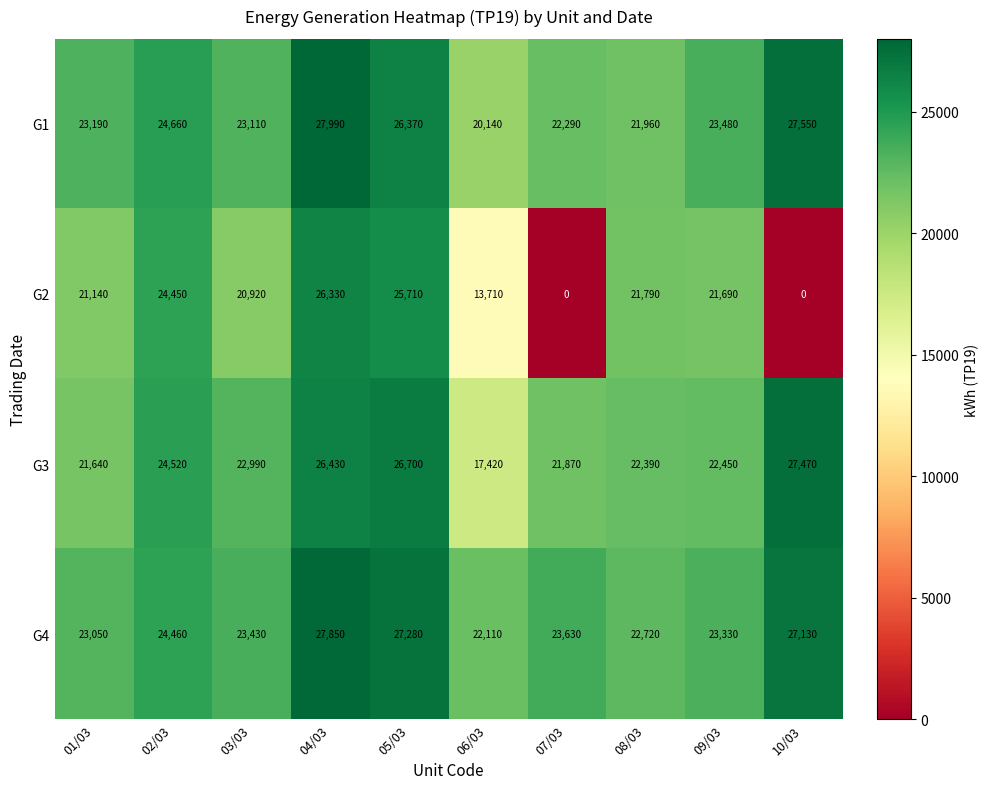

At how many categories does at least one series exceed 8197?

10